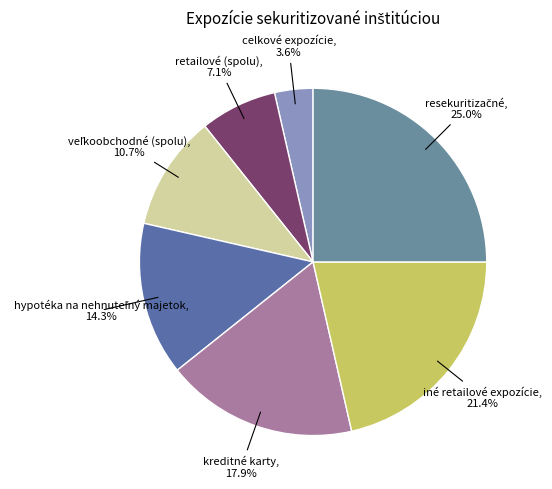

Does any single category account for the majority?

No